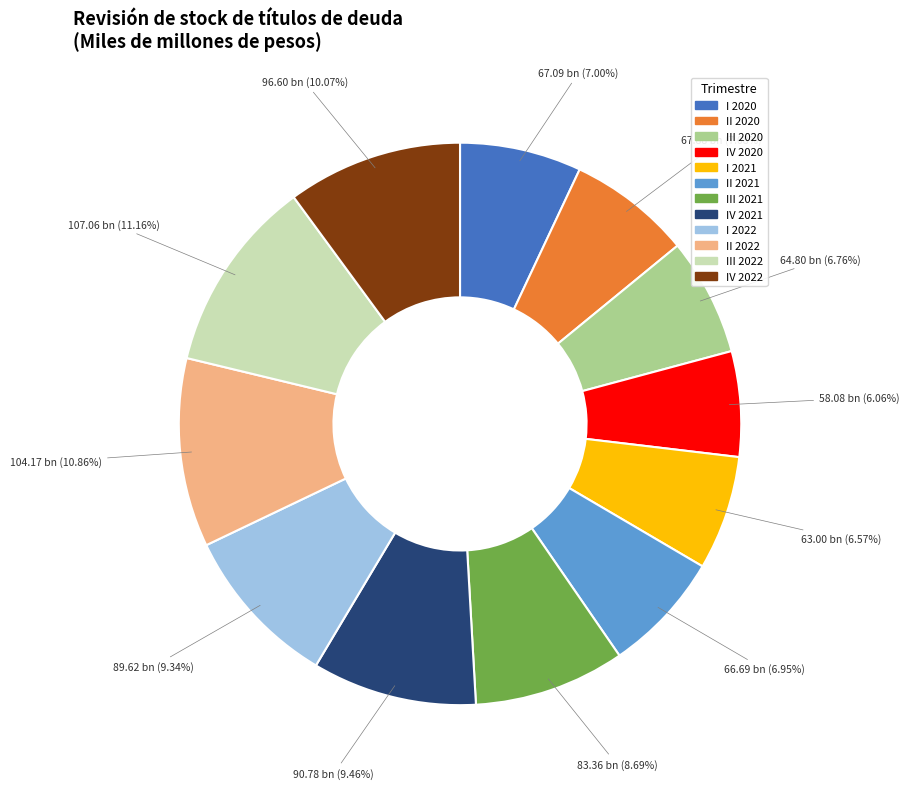

The II 2021 slice represents 1% of the pie. True or false?

False